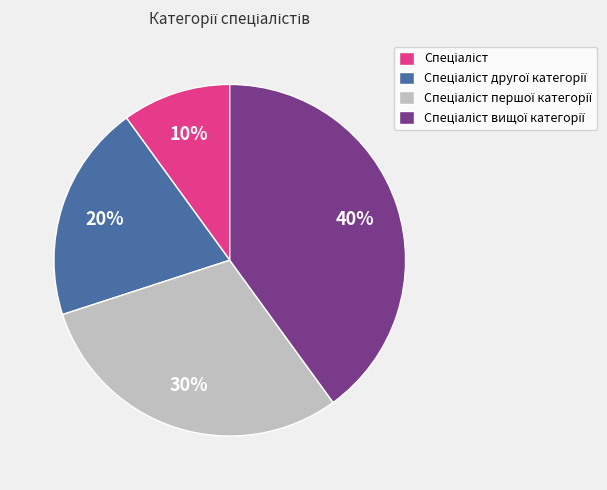

To the nearest percent, what is the average slice percentage?

25%